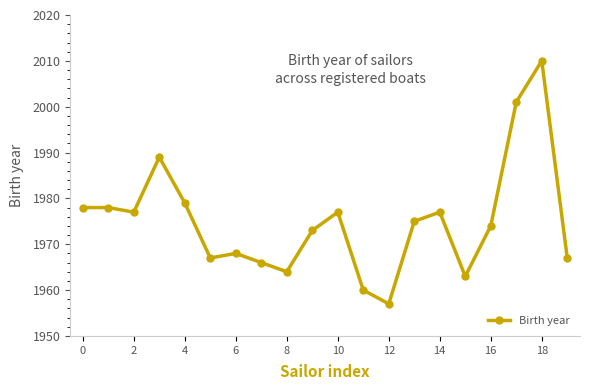

True or false: there are more than 1 points higher than both neighbors.

True